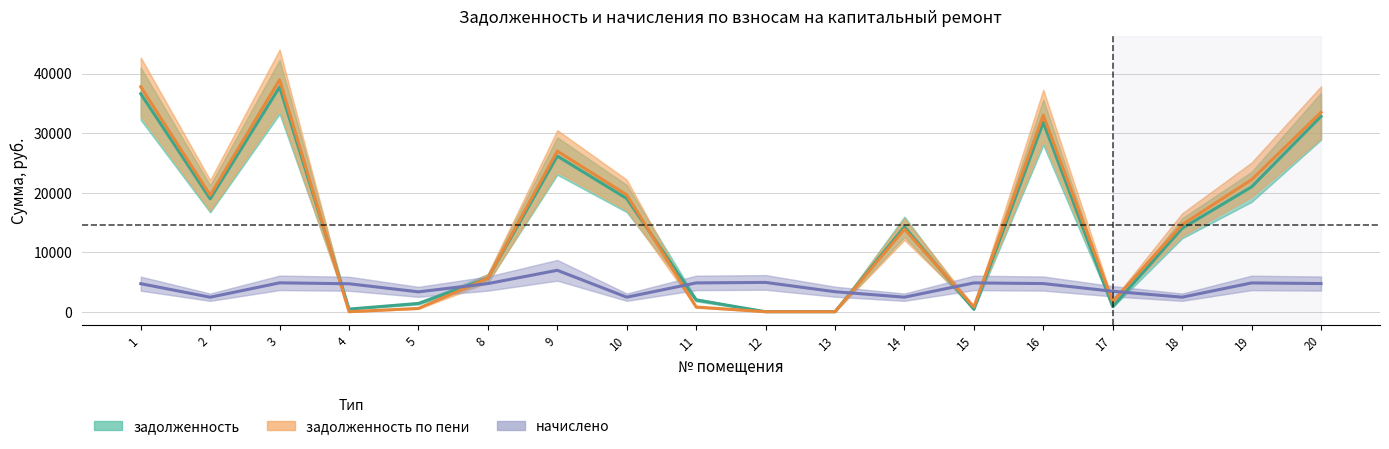

The value of задолженность по пени at 16 is 13459.3. True or false?

False